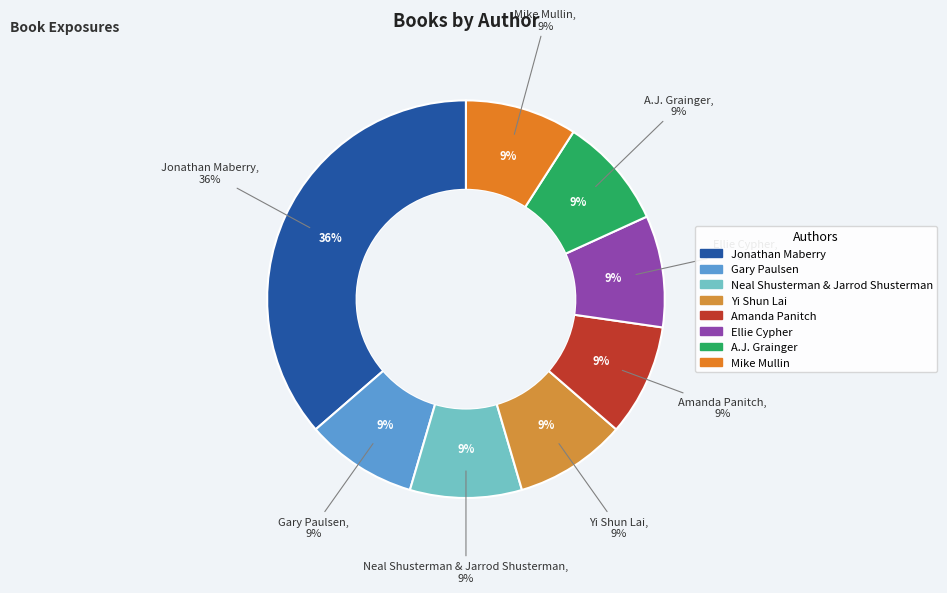

To the nearest percent, what is the combined percentage of Gary Paulsen and Amanda Panitch?

18%